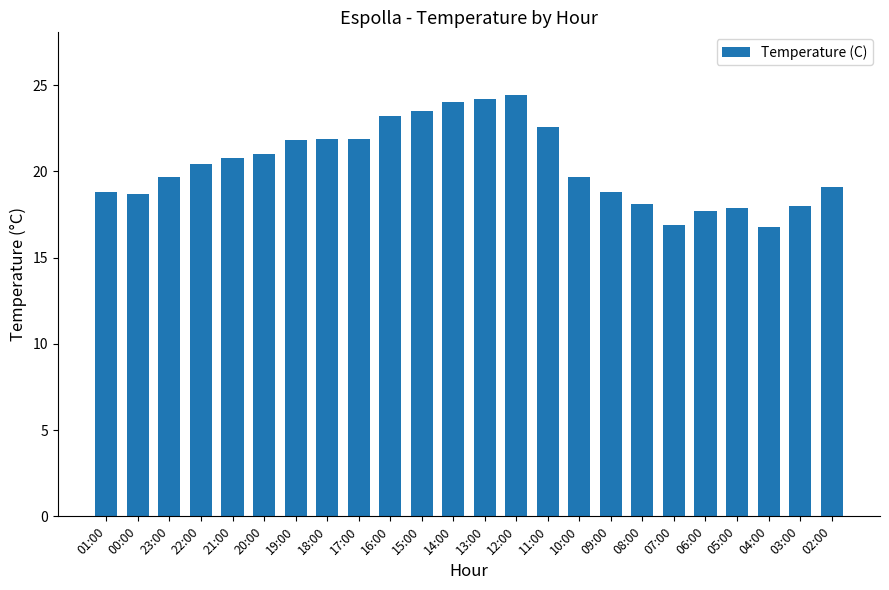

True or false: the data shows 6.9 at 12:00.

False